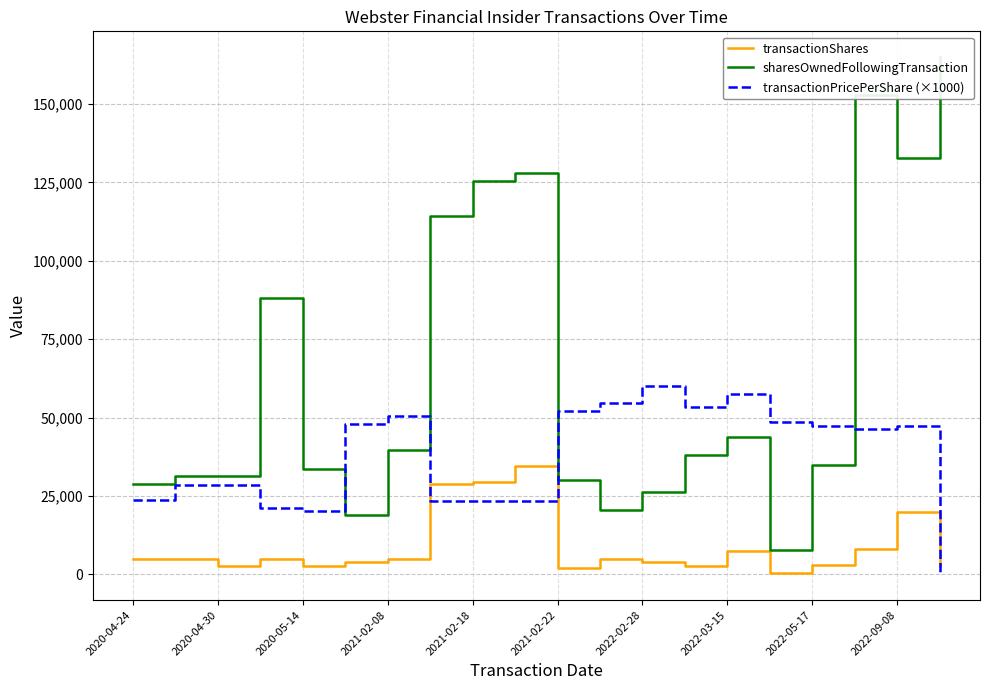

True or false: transactionShares and sharesOwnedFollowingTransaction cross at least once.

False